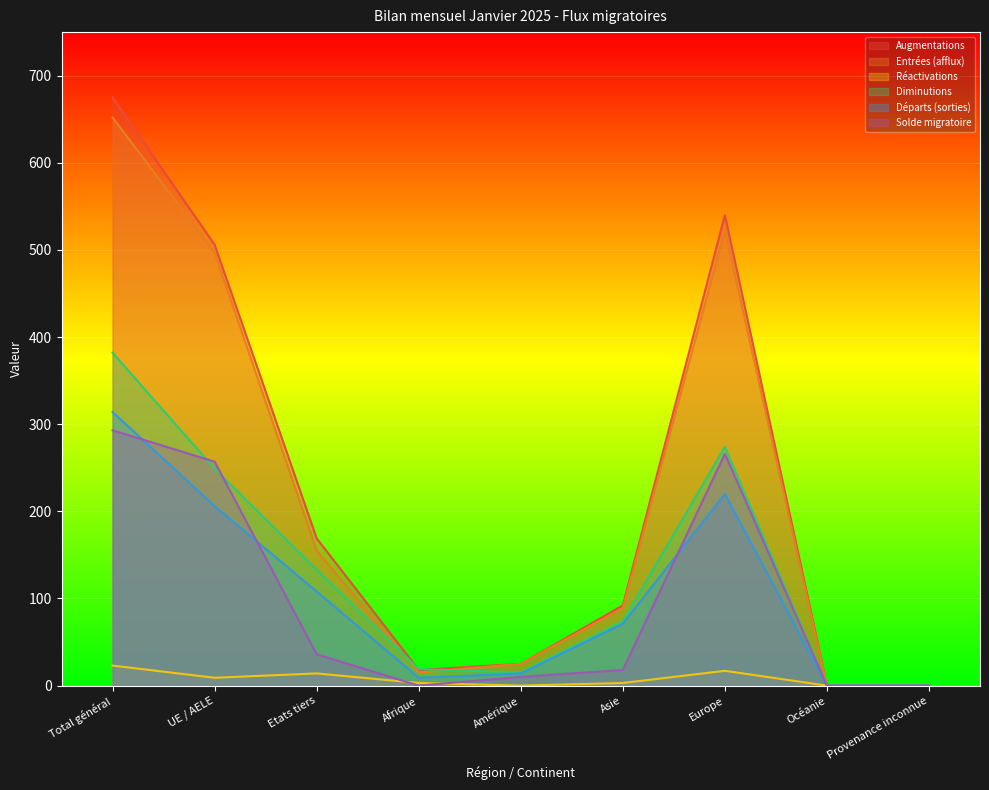

True or false: Départs (sorties) and Entrées (afflux) intersect in this chart.

False